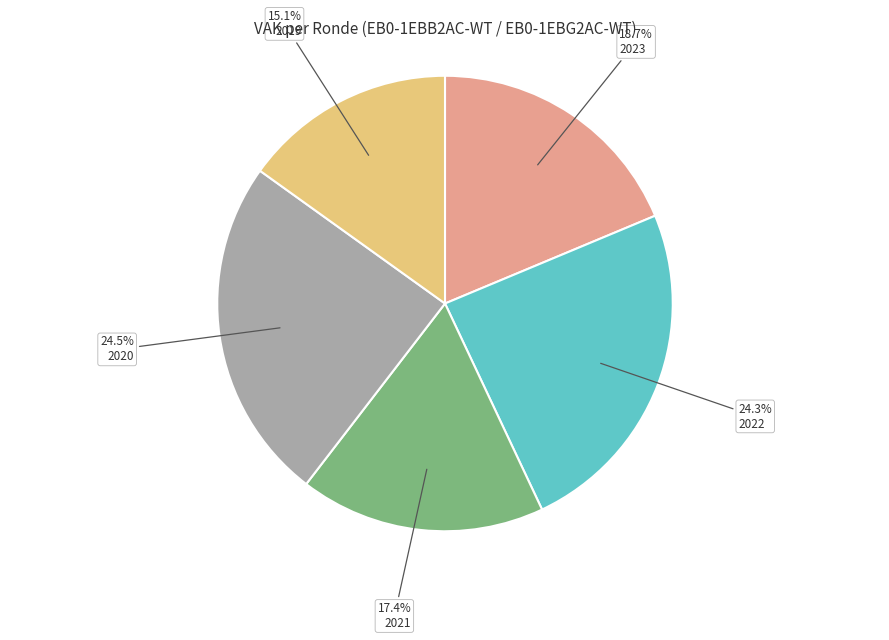

Between 2023 and 2022, which is larger?

2022